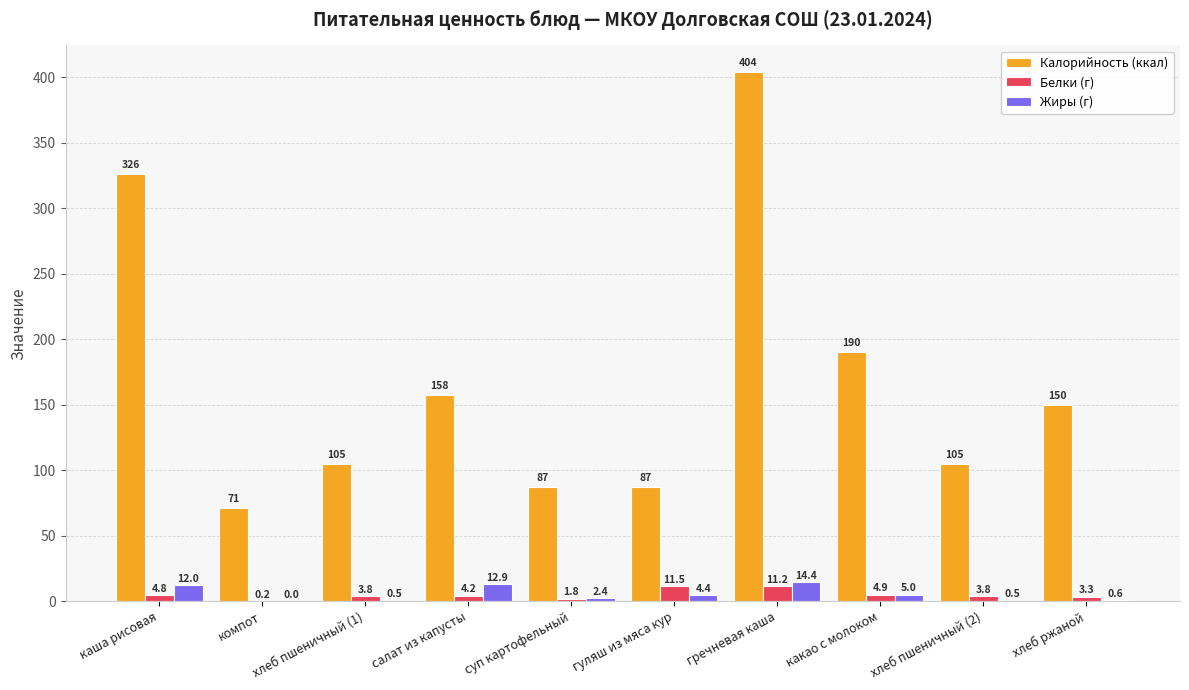

What is the average value of the Белки (г) series?

4.9